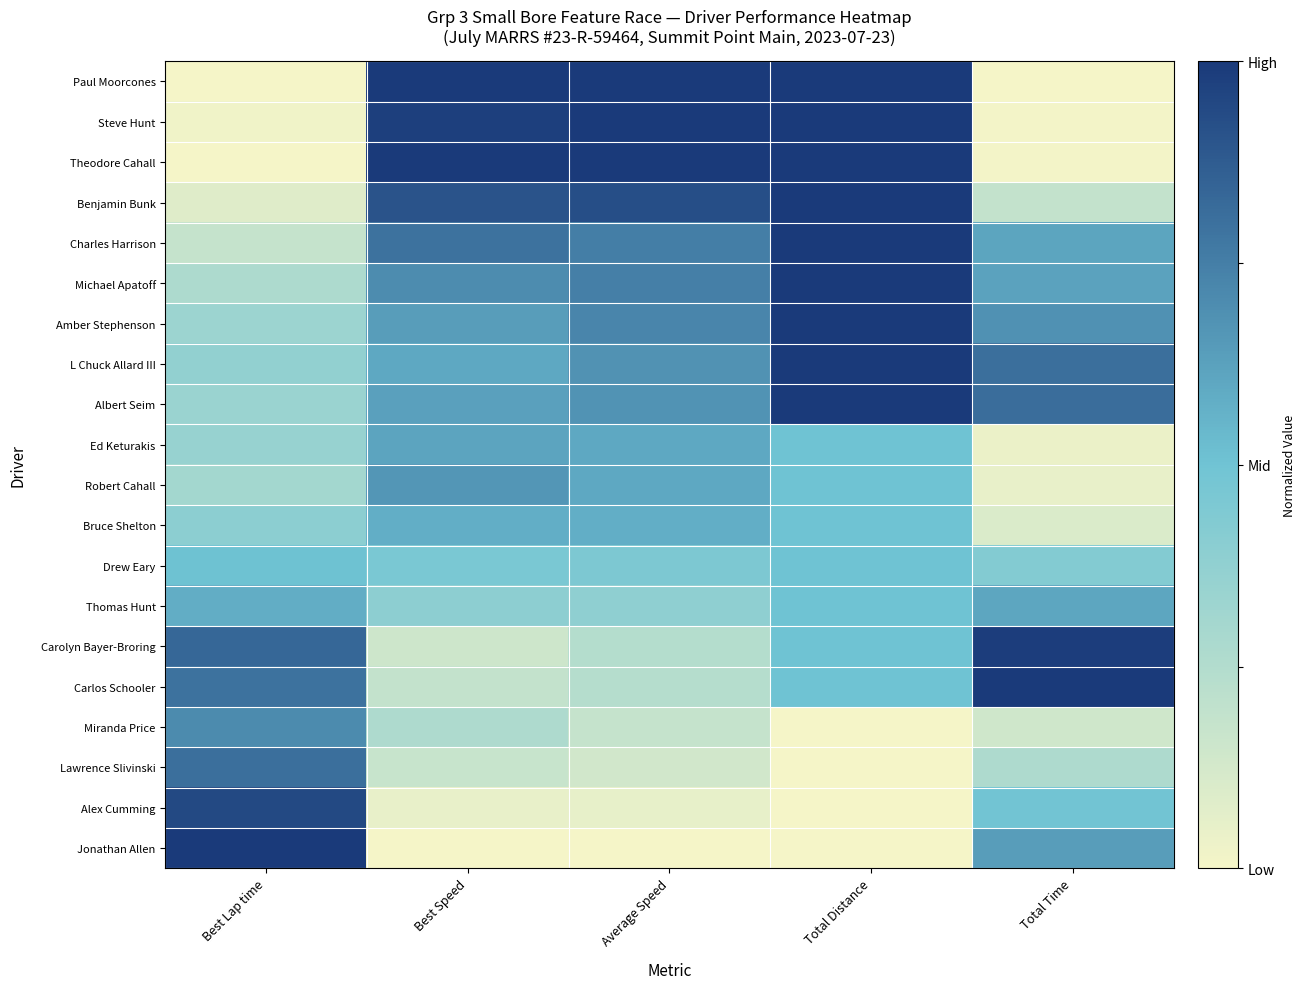

What is the total value across all series at Best Speed?

10.8